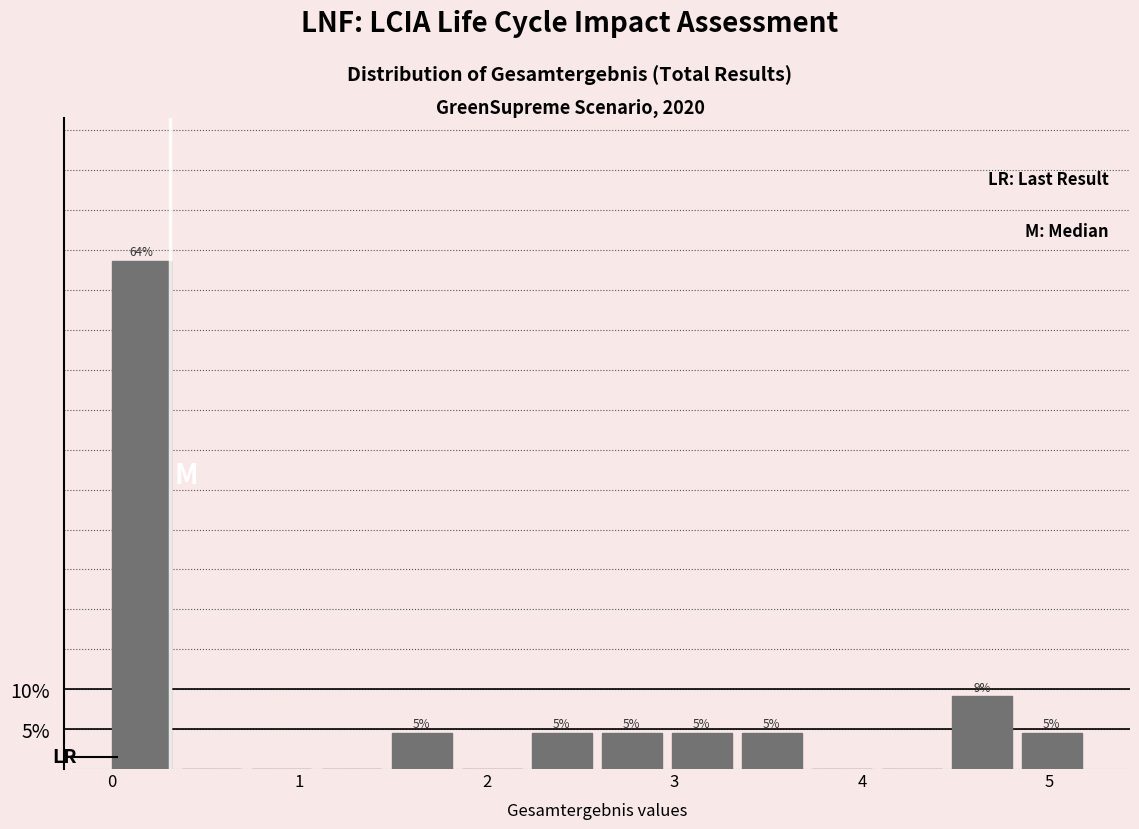

Read against the x-axis, roughly where is the centre of the tallest bar?

0.2